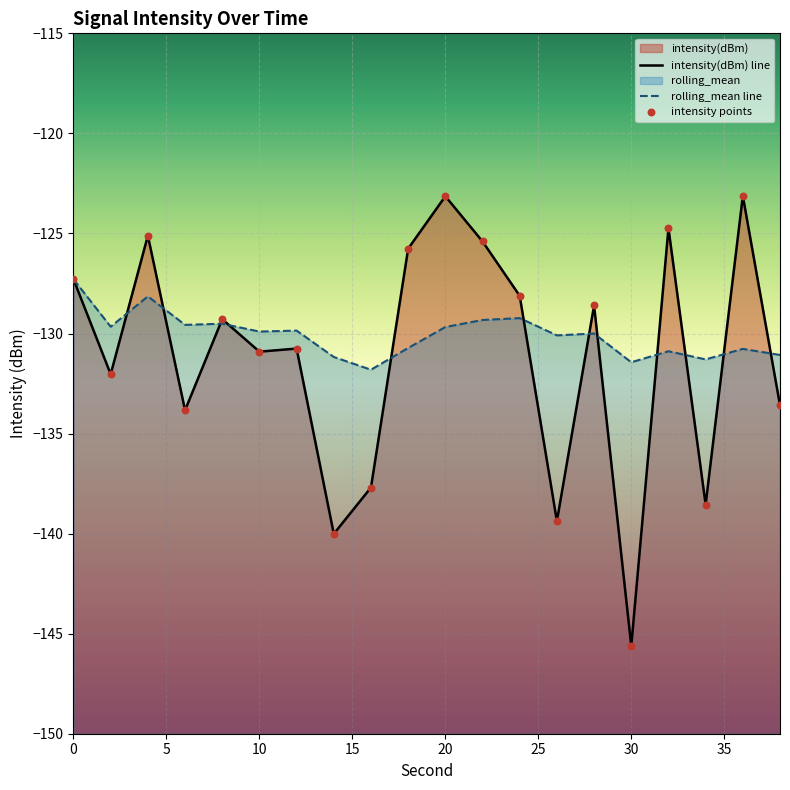

Which series has the largest total across all categories?

rolling_mean